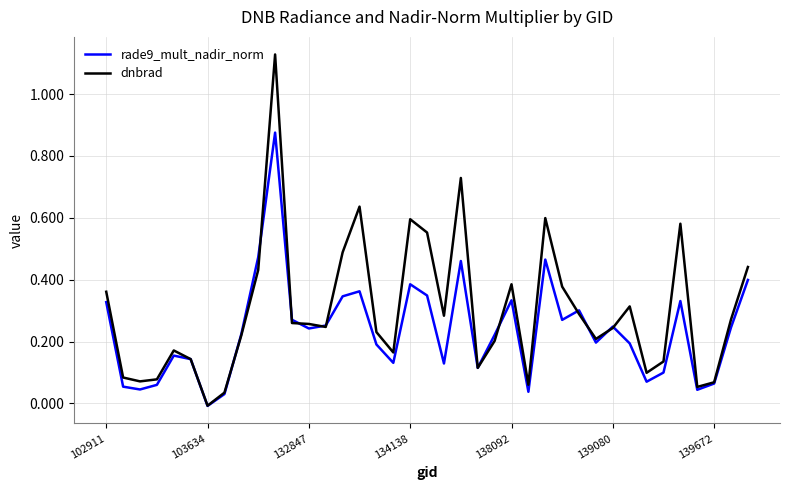

Does the chart display data point markers on the line(s)?

No